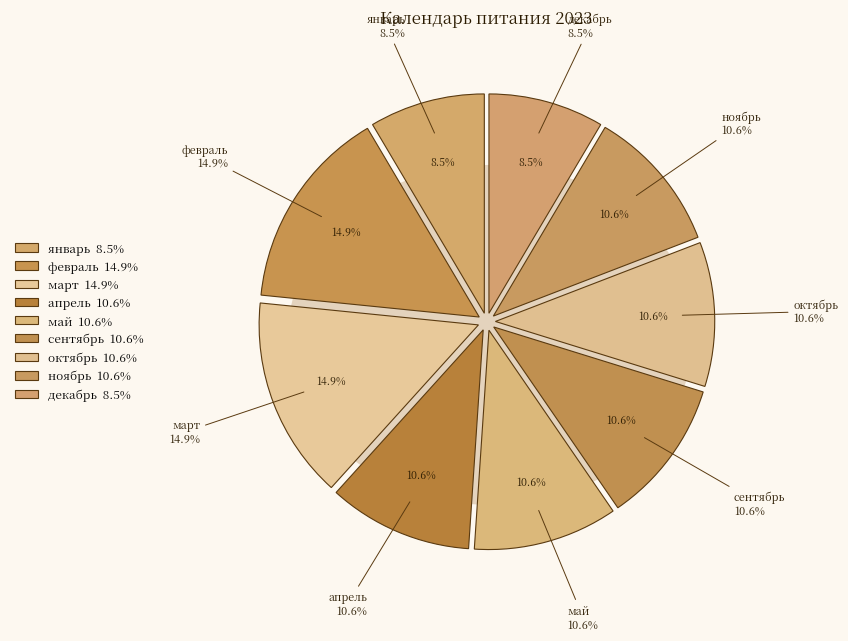

The ноябрь slice represents 11% of the pie. True or false?

True